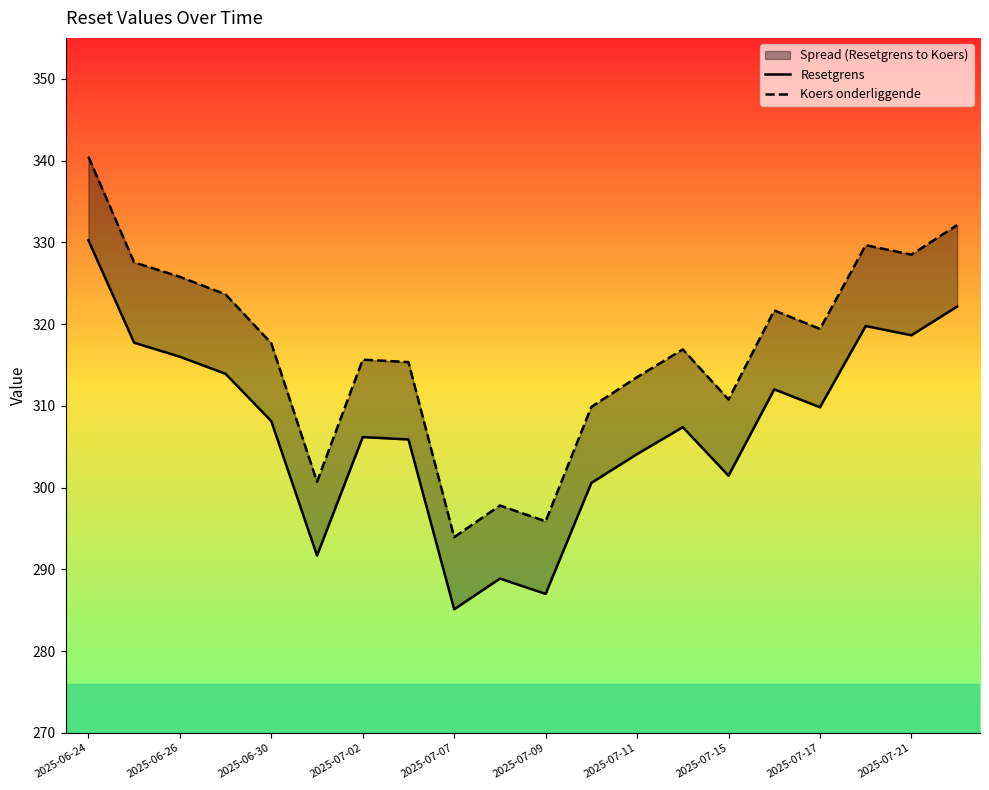

At which label is Resetgrens closest to 307?

13